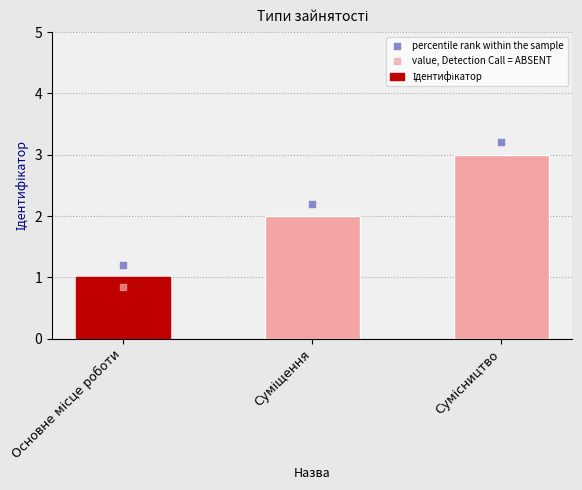

What is the total value across all series at Основне місце роботи?

3.0